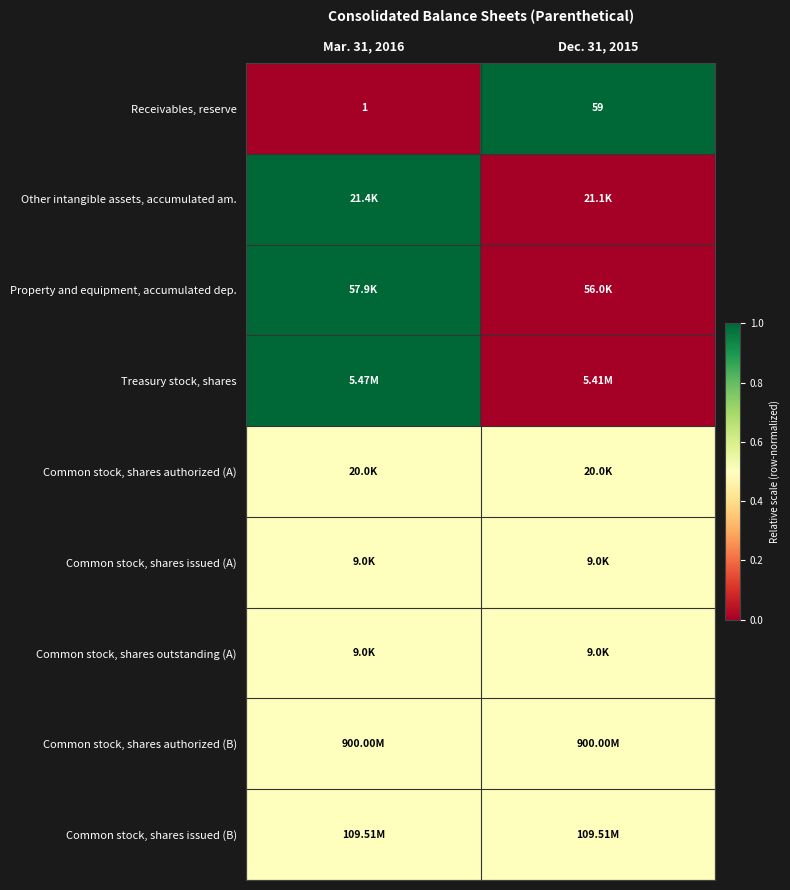

Which category has the highest value in the Treasury stock, shares series?

Mar. 31, 2016